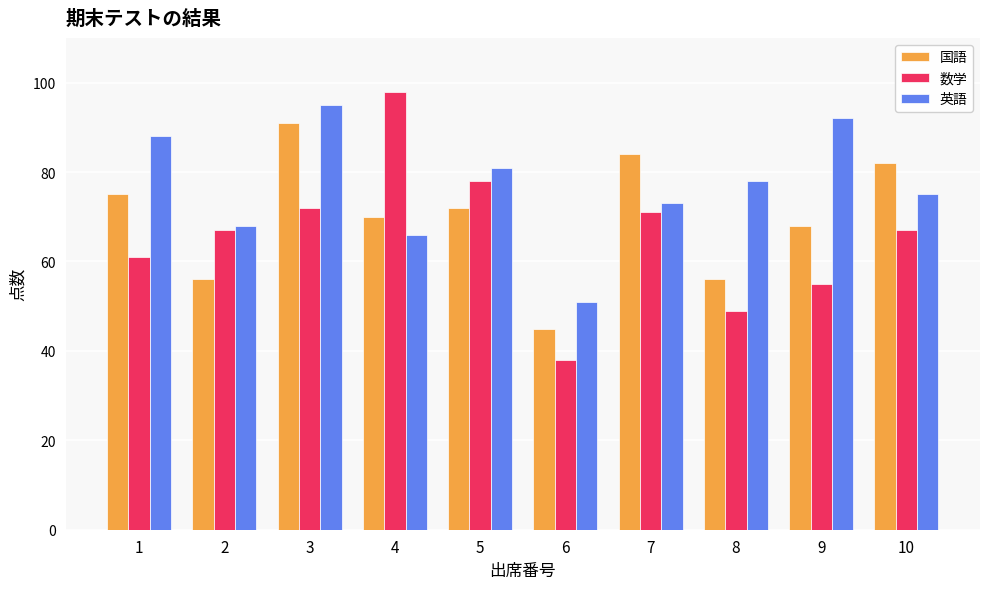

What is the difference between the second highest and minimum values in the 英語 series?

41